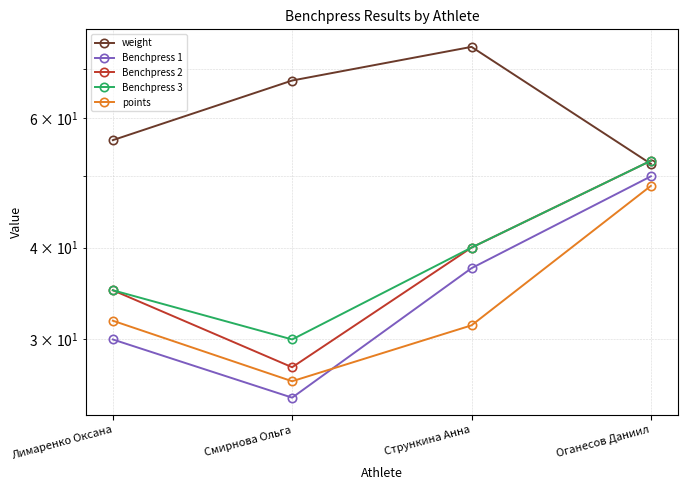

How many intersections are there between Benchpress 1 and points?

1